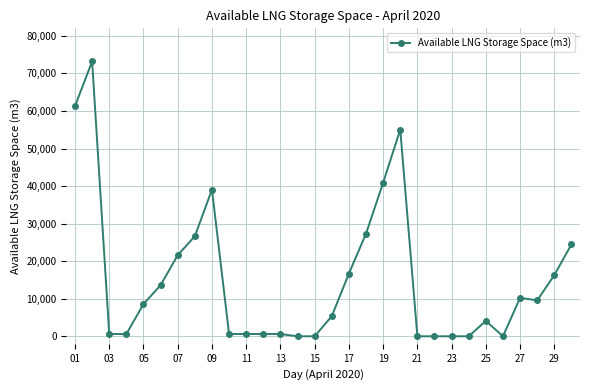

What is the average value?

15255